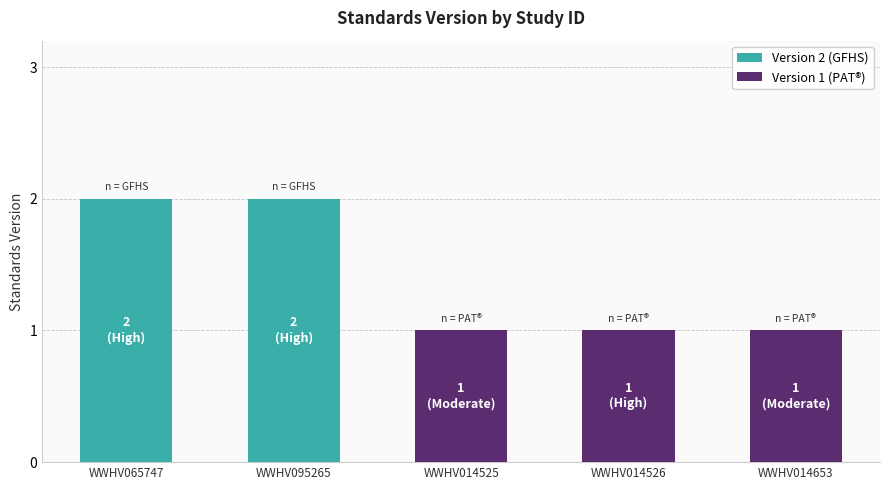

What is the value of the 4th bar from the left?

1